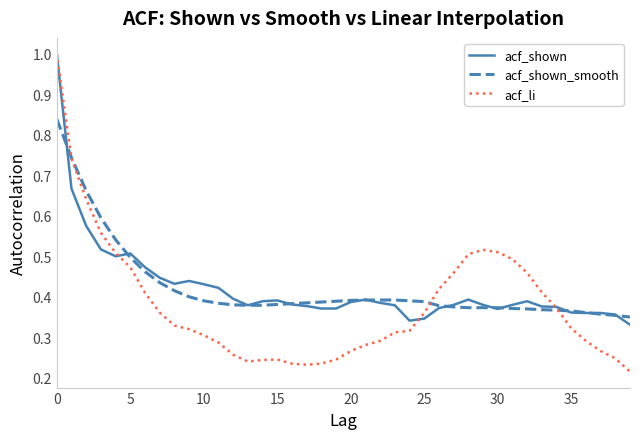

Which series has the widest spread of values?

acf_li